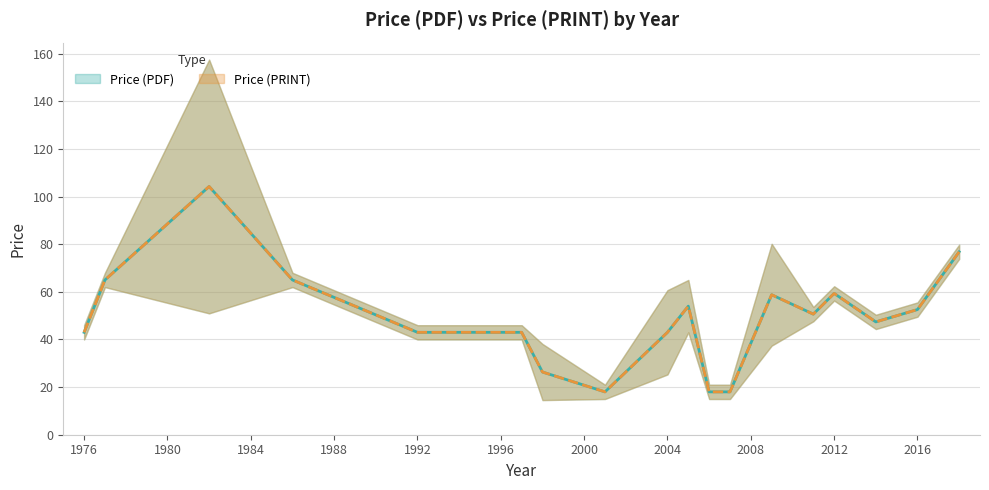

Does the chart display data point markers on the line(s)?

No